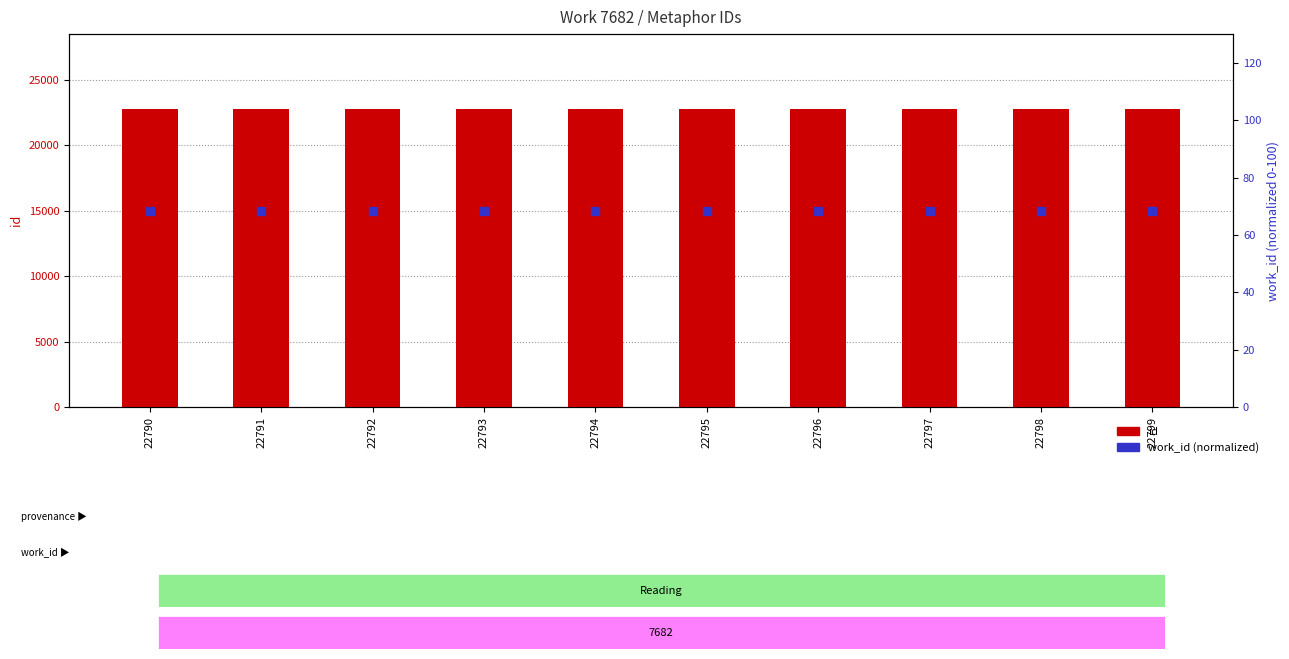

Is the value of id at 22795 greater than the value of work_id at 22797?

Yes